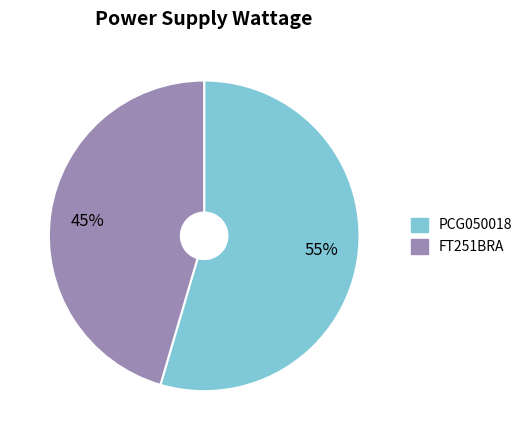

Which slice represents more than half of the pie?

PCG050018